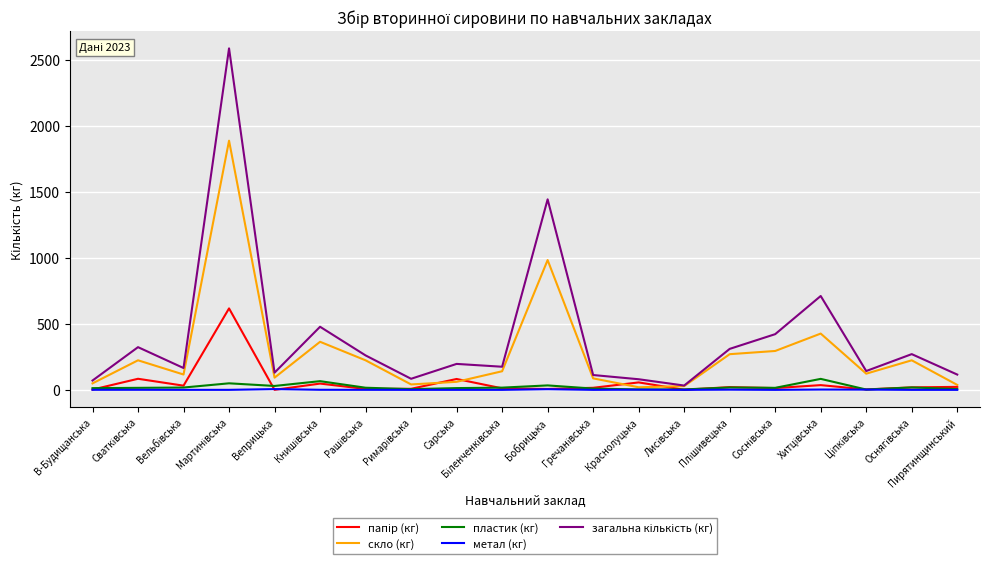

What is the greatest value displayed?

2584.8